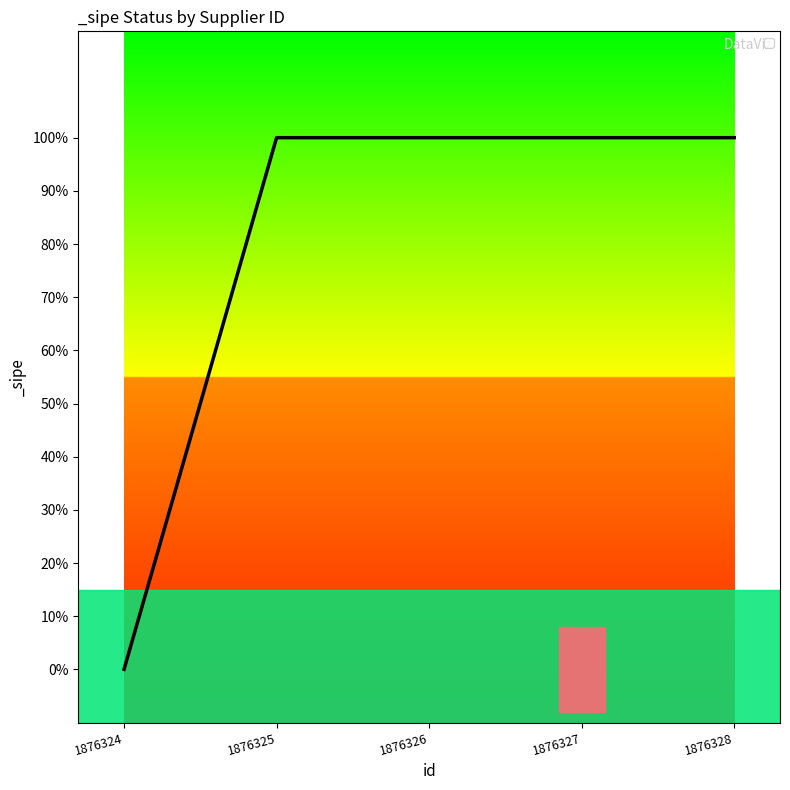

True or false: there are more than 0 points higher than both neighbors.

False